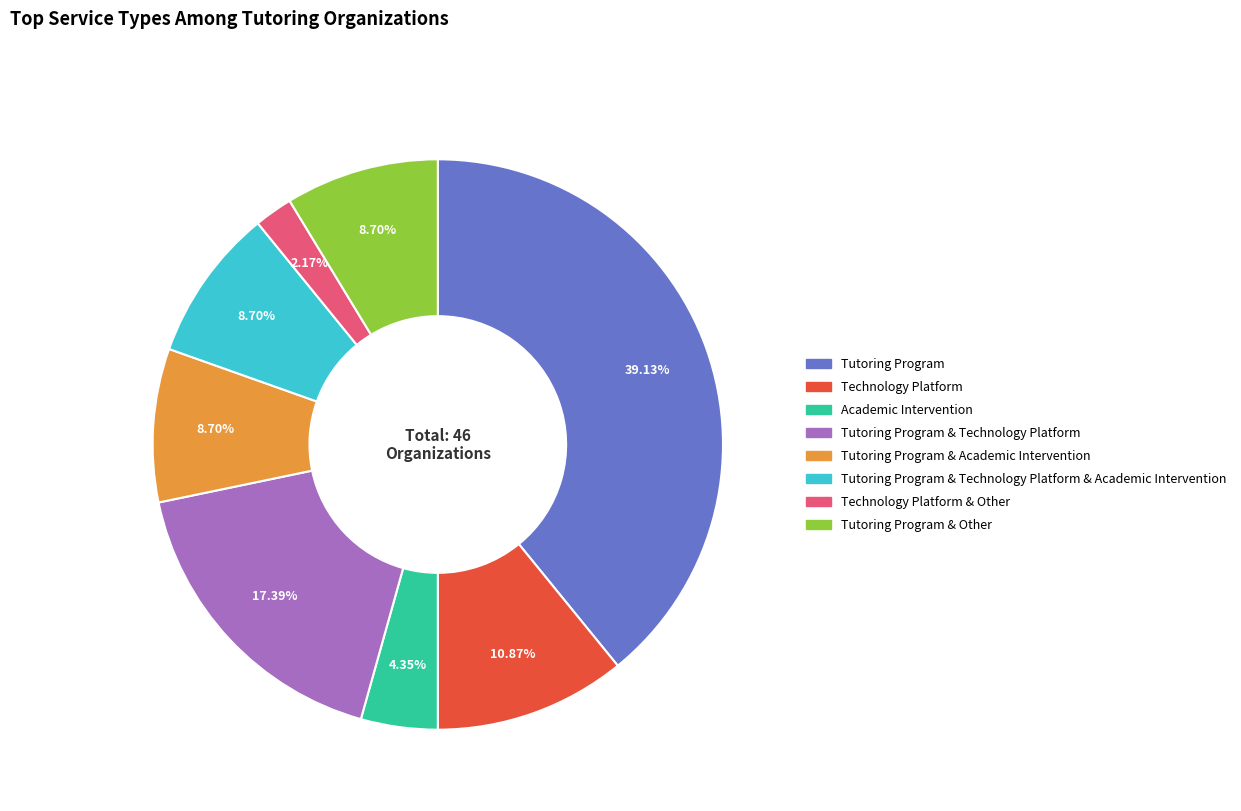

Is there any slice that represents more than half of the pie?

No